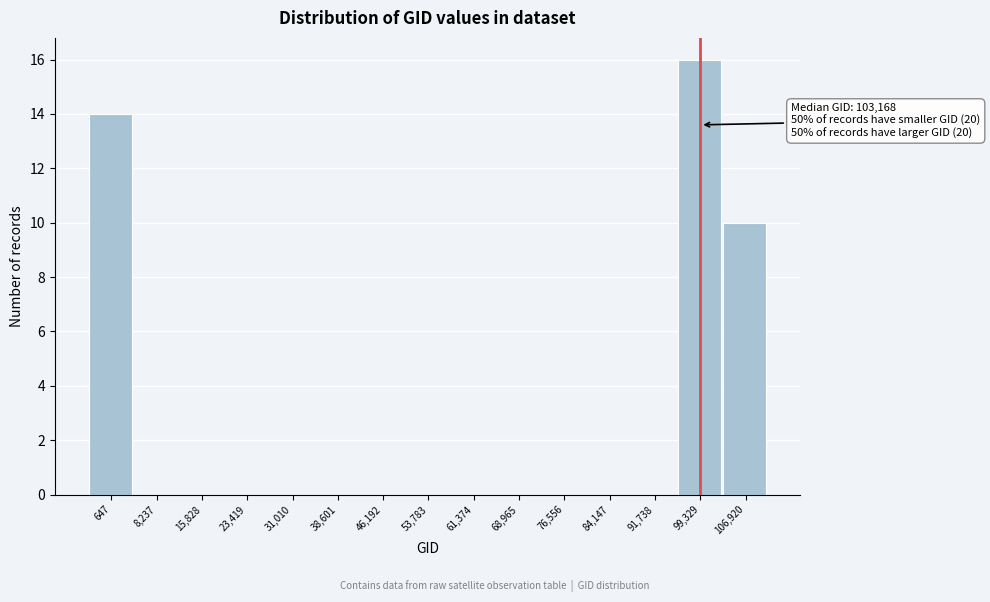

Reading left to right, extract all data points from this chart.

647=14	8,237=0	15,828=0	23,419=0	31,010=0	38,601=0	46,192=0	53,783=0	61,374=0	68,965=0	76,556=0	84,147=0	91,738=0	99,329=16	106,920=10